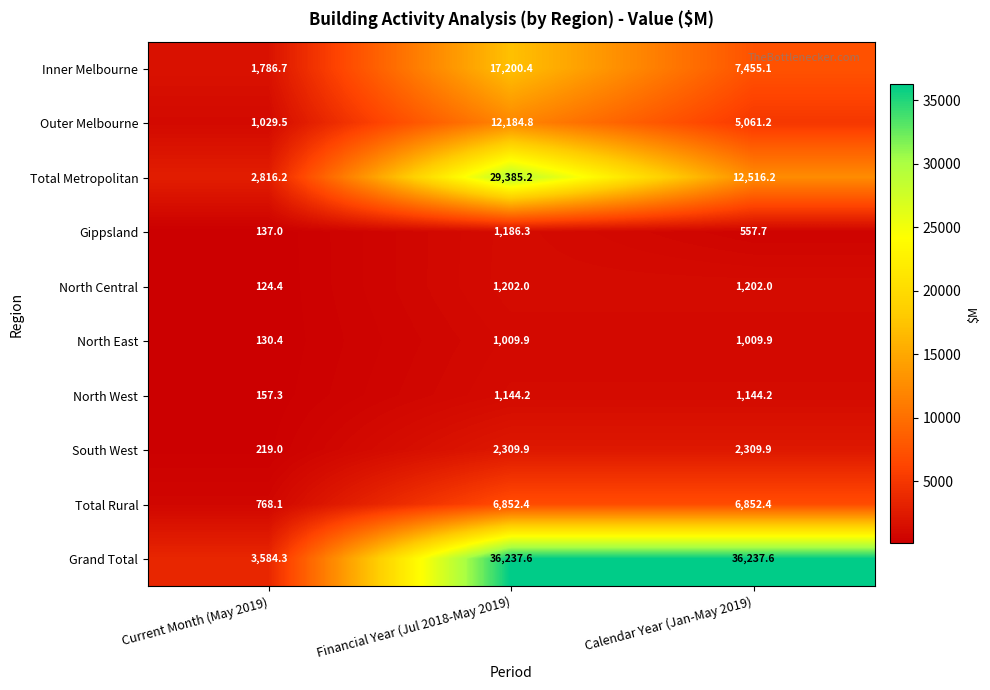

What is the sum of the North Central values at Current Month (May 2019) and Financial Year (Jul 2018-May 2019)?

1326.4